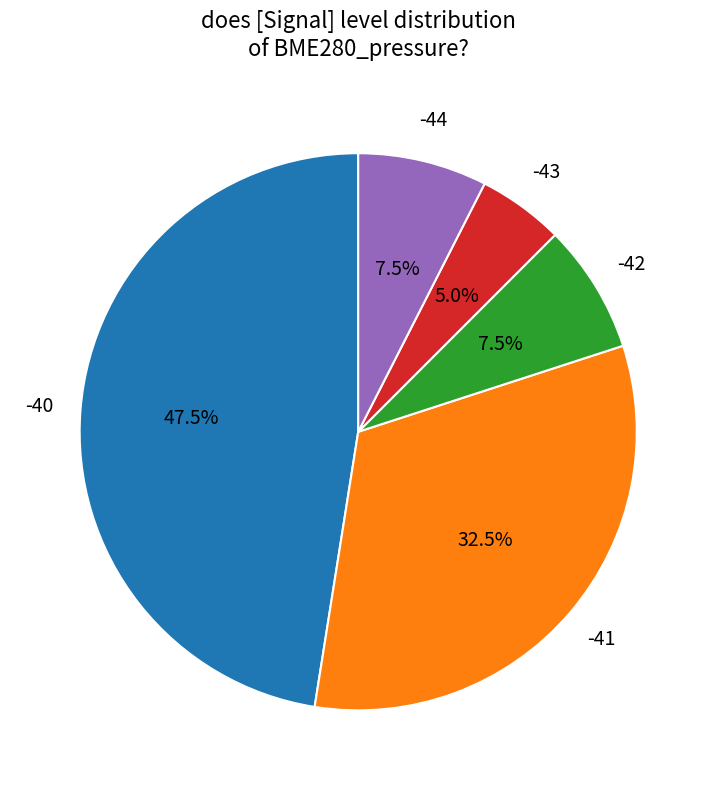

Is there any slice that represents more than half of the pie?

No